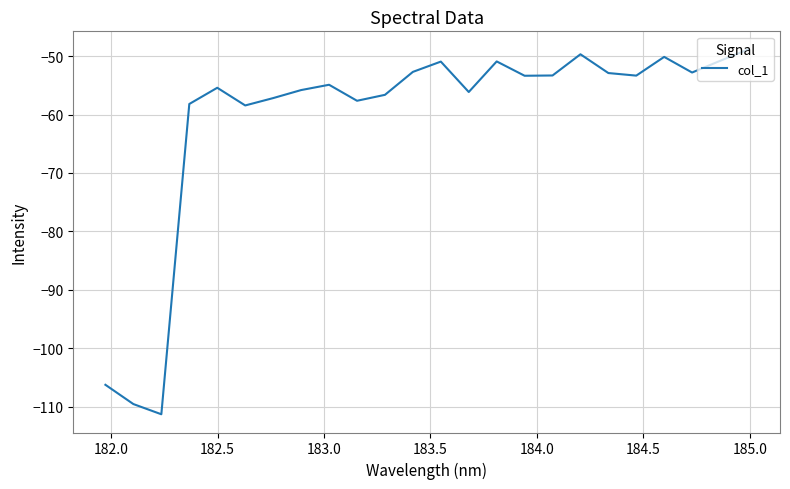

What is the minimum value shown in the chart?

-111.3